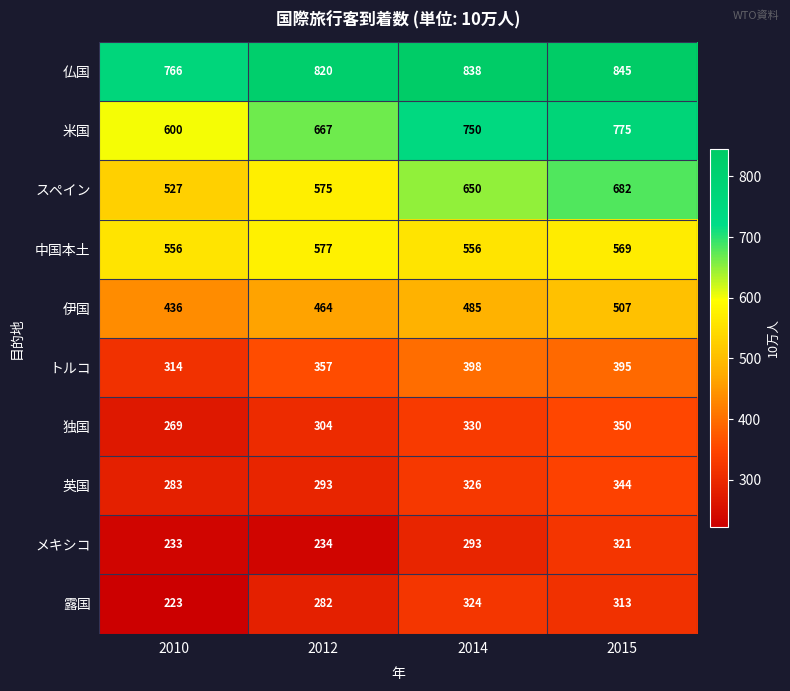

Read the トルコ value at 2015.

395